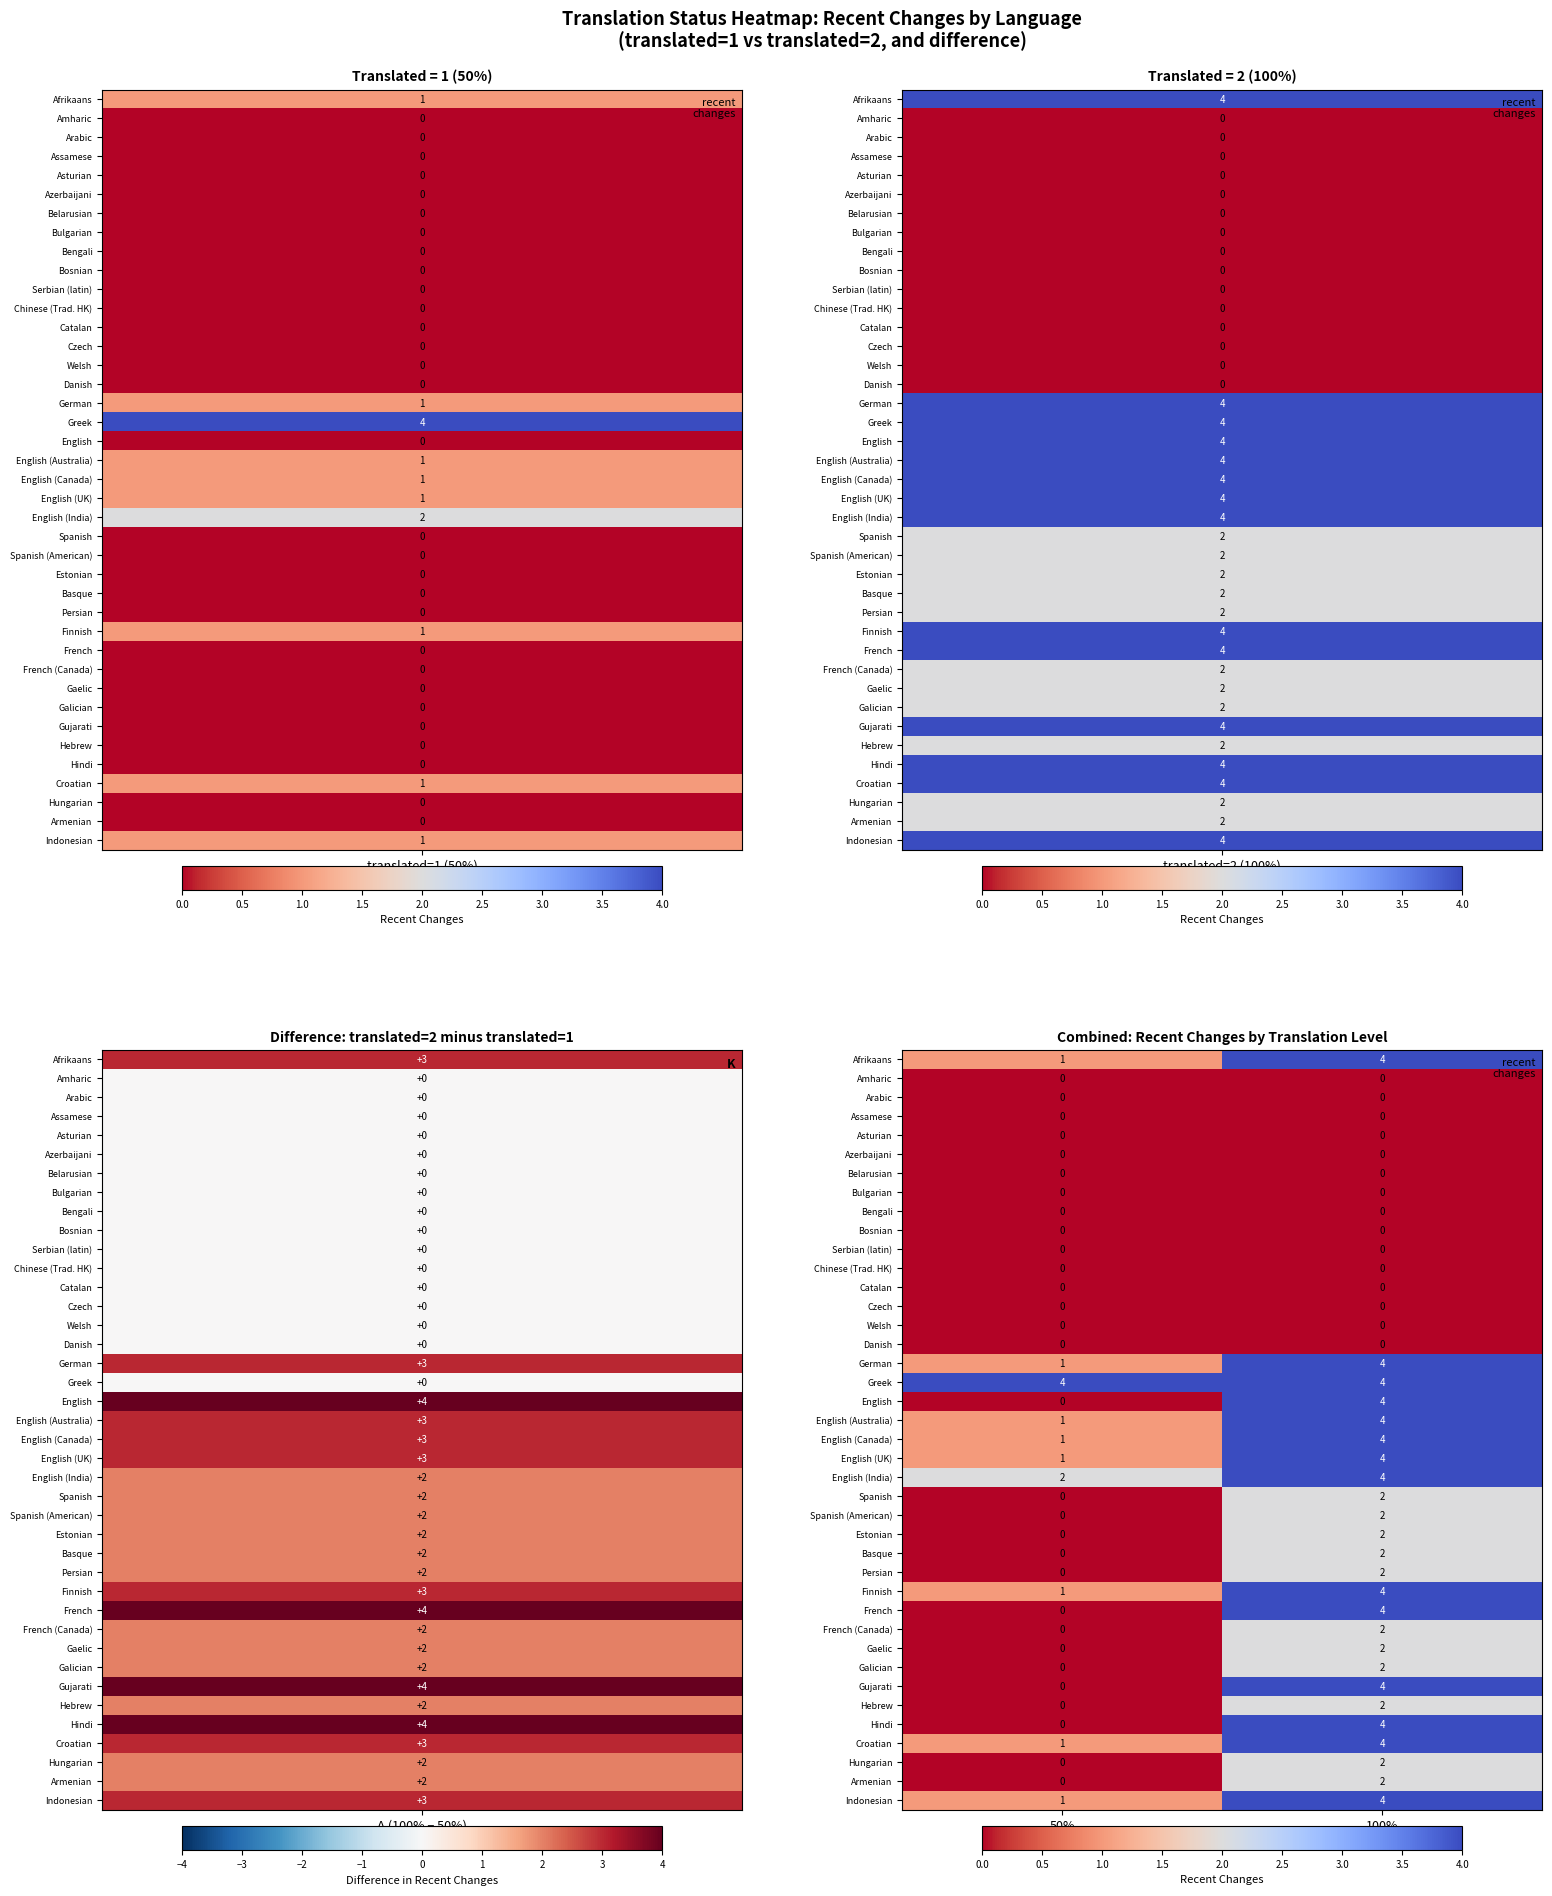

At how many categories does at least one series exceed 3?

2